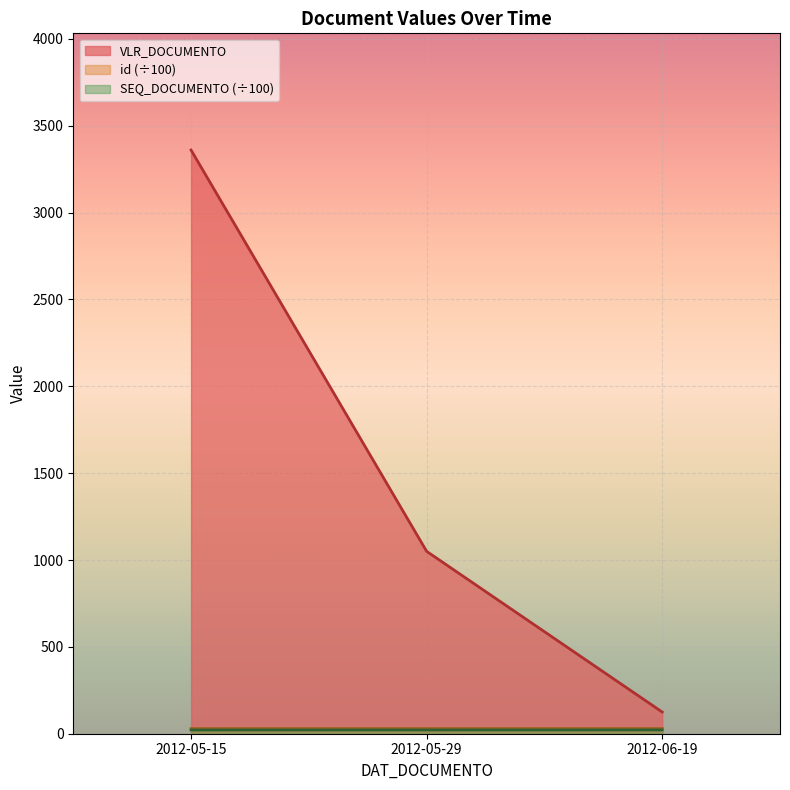

Does the chart display data point markers on the line(s)?

No